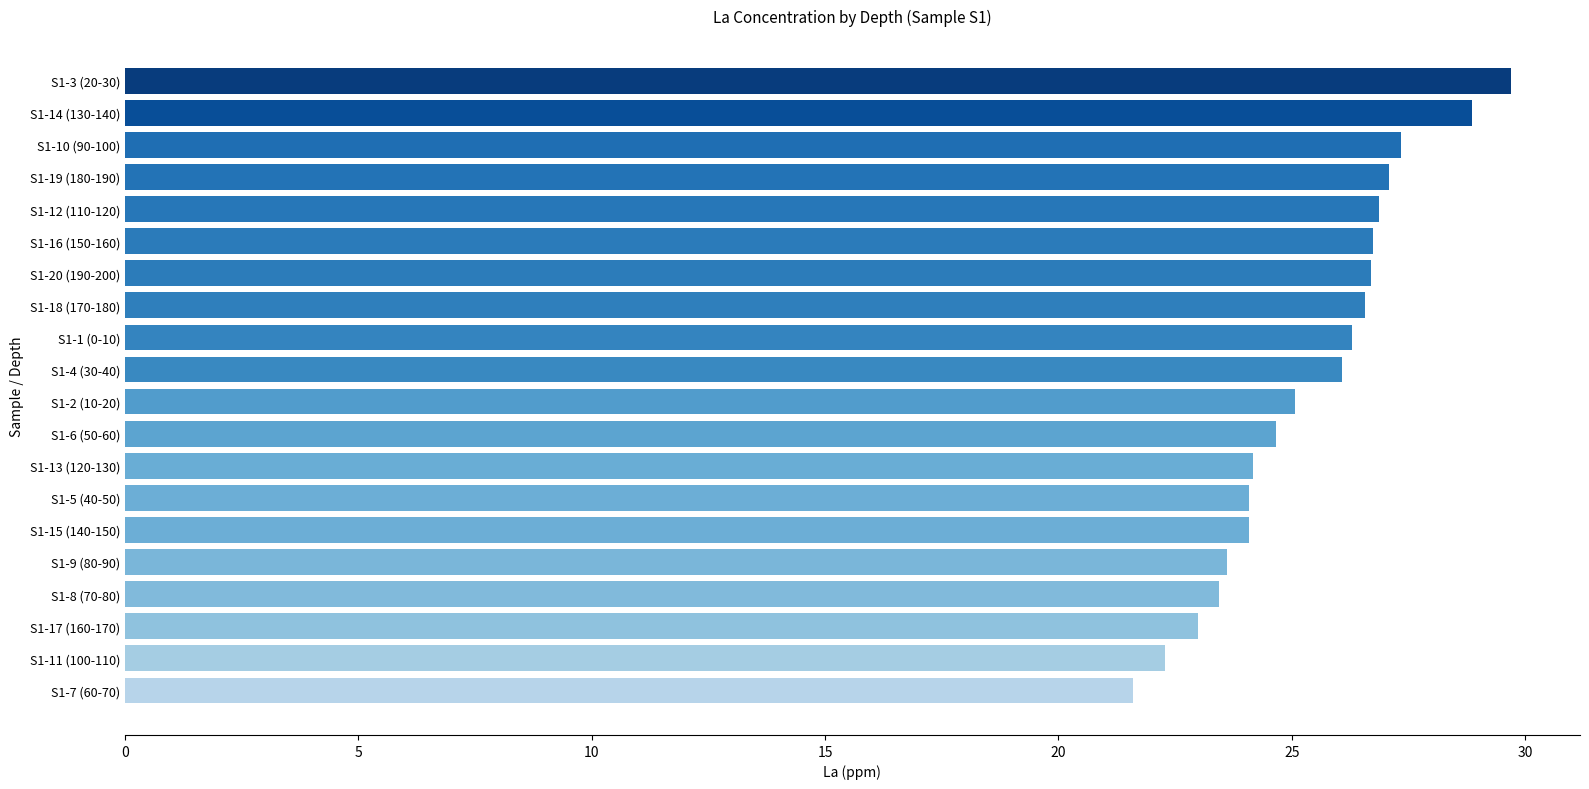

What value does the data have at S1-13 (120-130)?

24.2